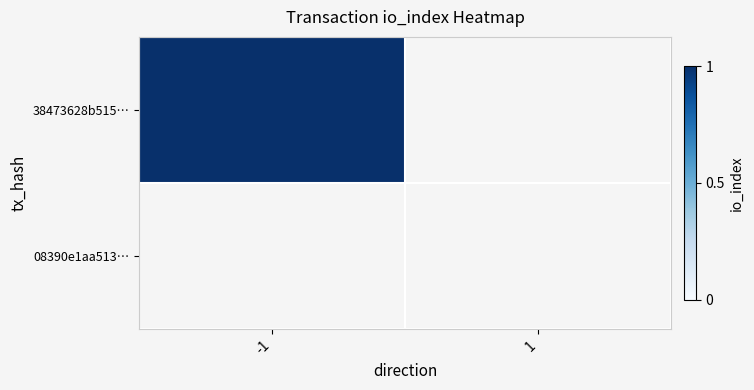

What is the difference between the 38473628b515ca0353015aac7a88d4b273183e2 values at -1 and 1?

1